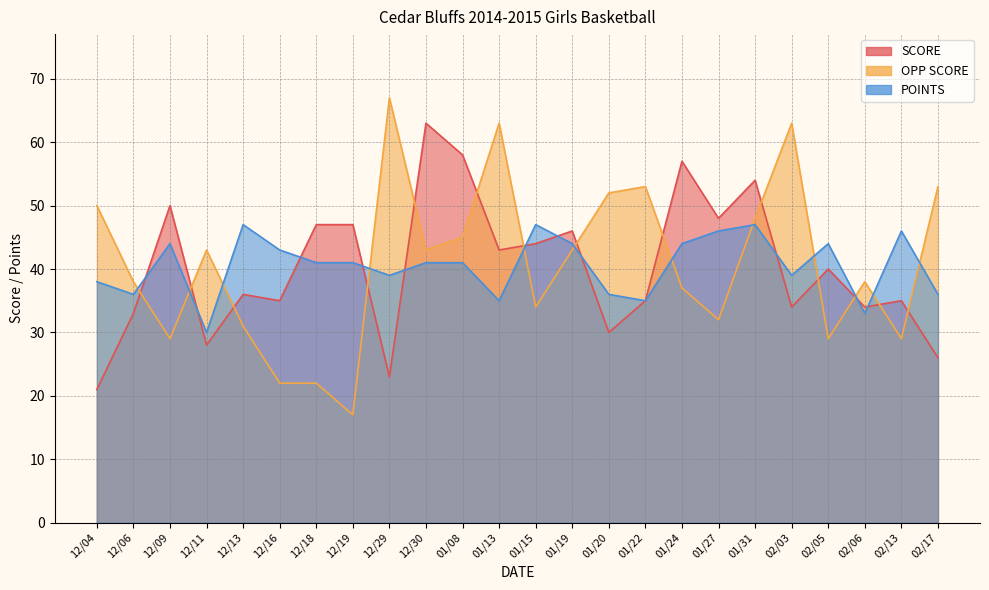

Which series changed the most between 01/24 and 02/05?

SCORE